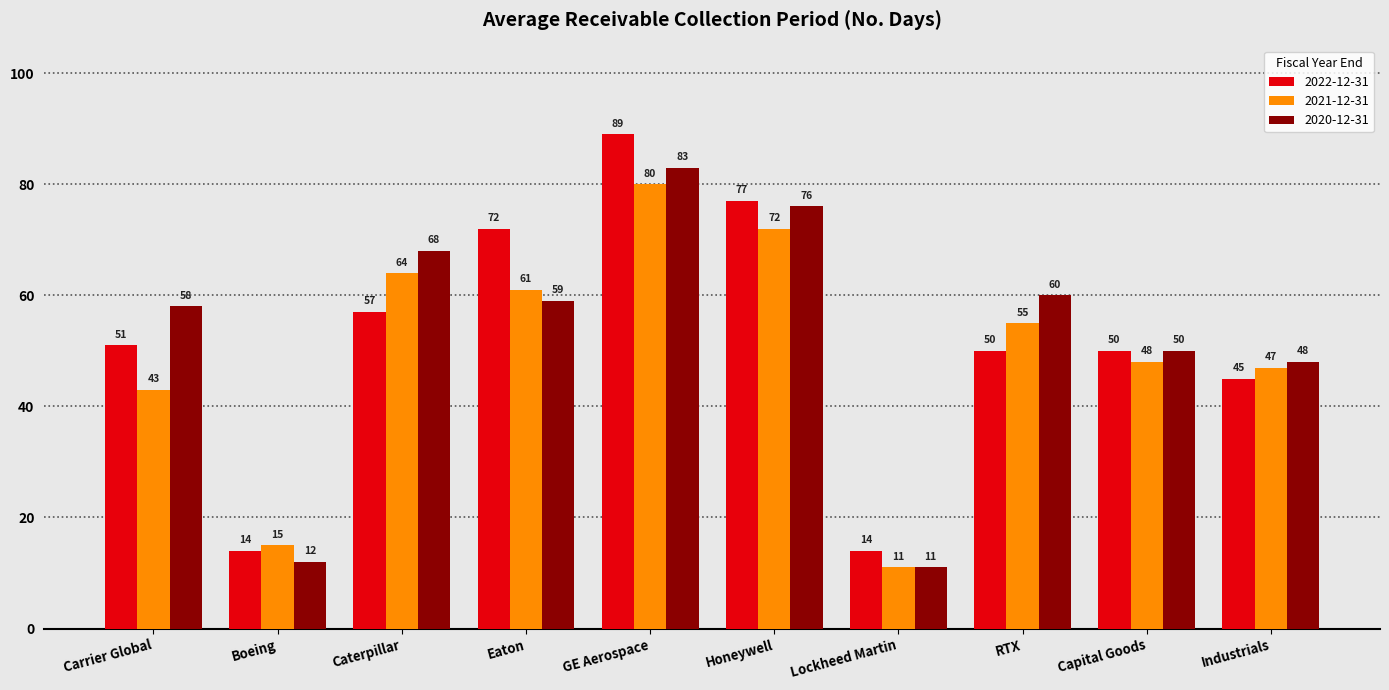

Between Caterpillar and Lockheed Martin, which series saw the biggest shift?

2020-12-31